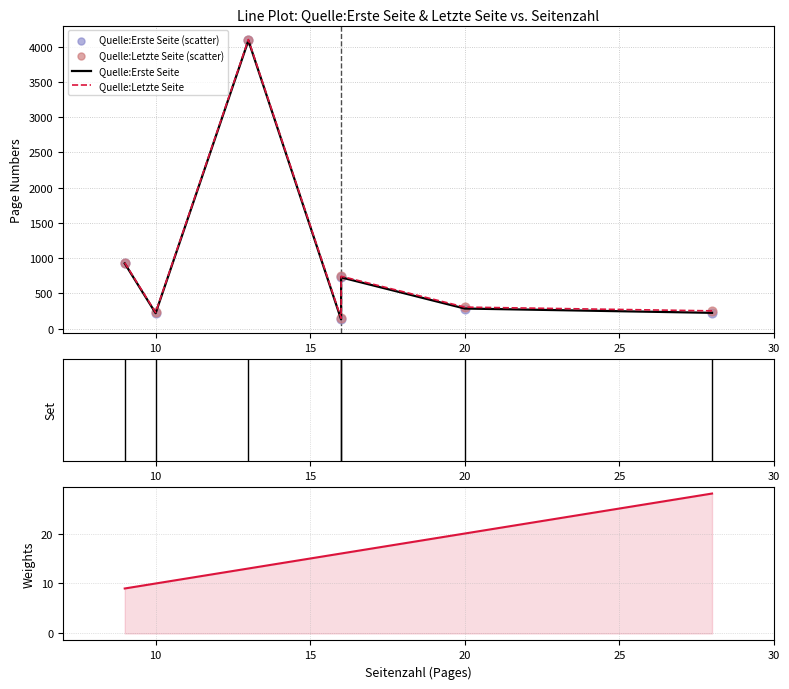

Which series contains the highest Y value?

Quelle:Letzte Seite